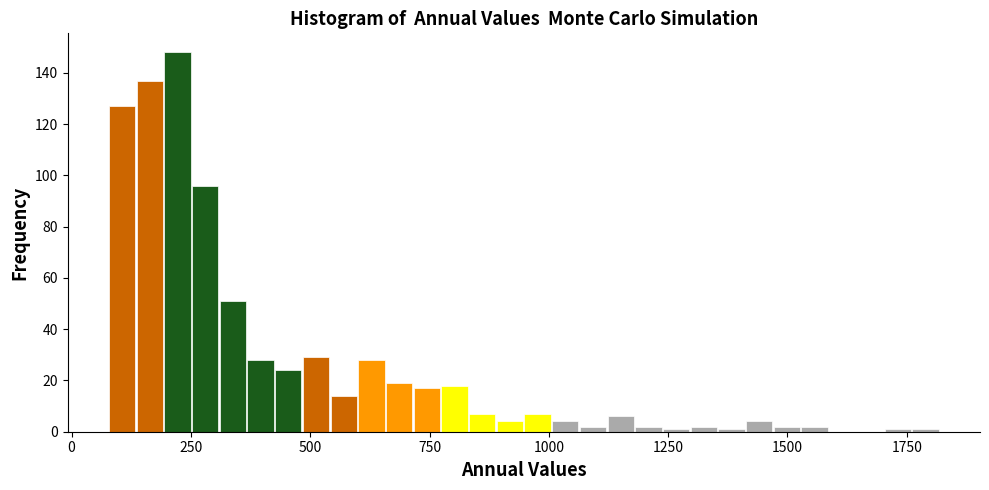

Read against the x-axis, roughly where is the centre of the tallest bar?

200